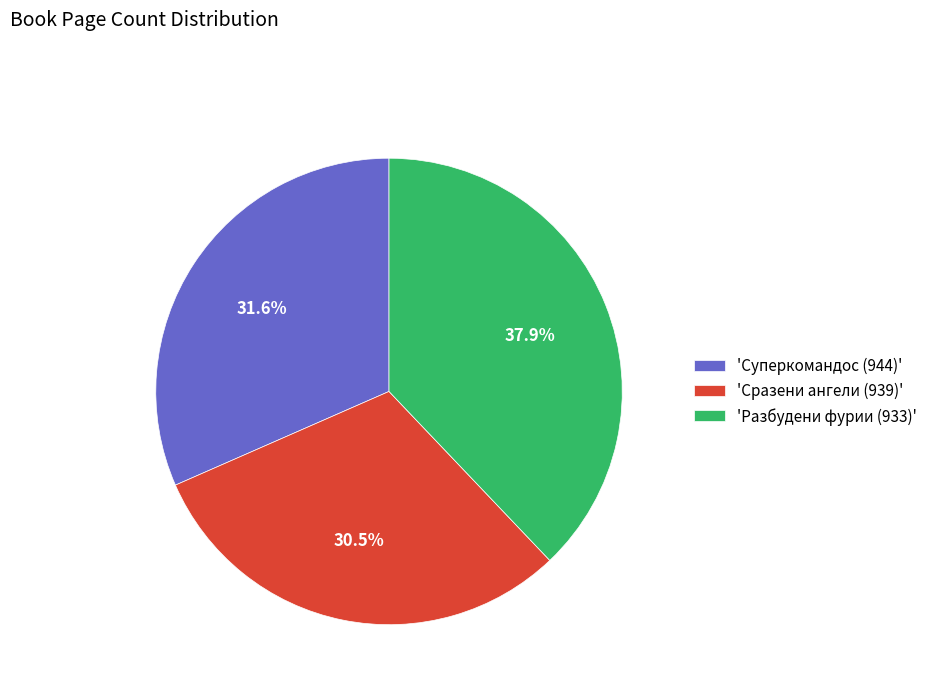

How many slices are in this pie chart?

3